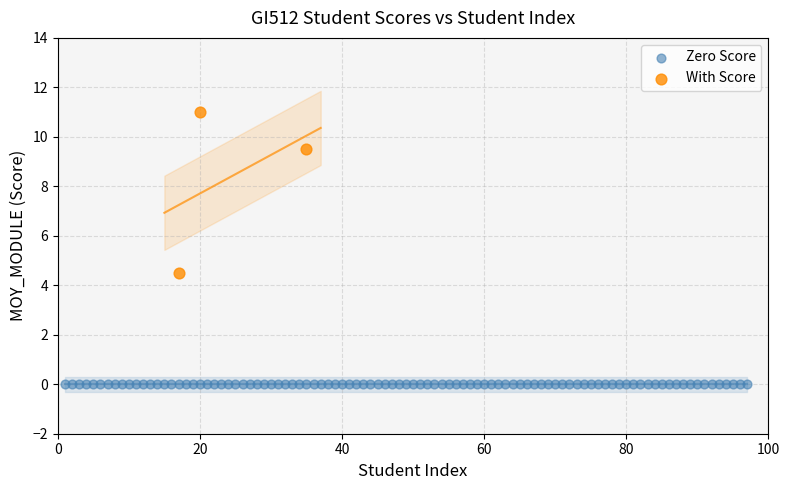

Which series reaches the minimum Y coordinate?

Zero Score